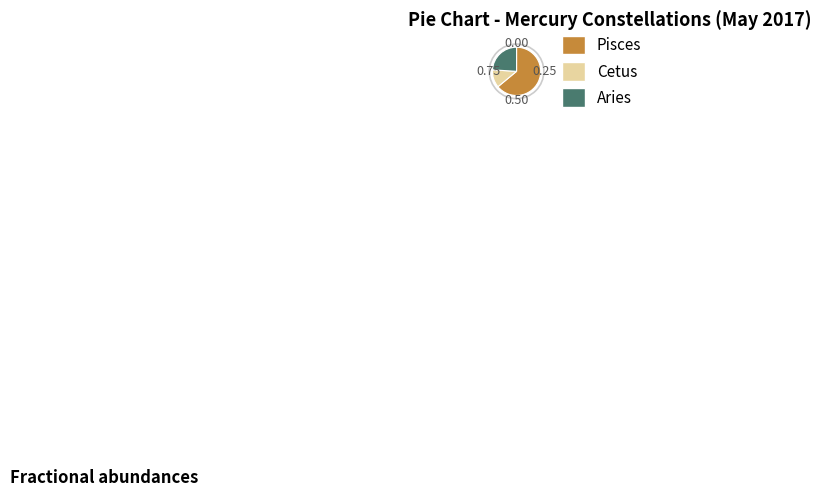

What is the smallest slice in the pie chart?

Cetus